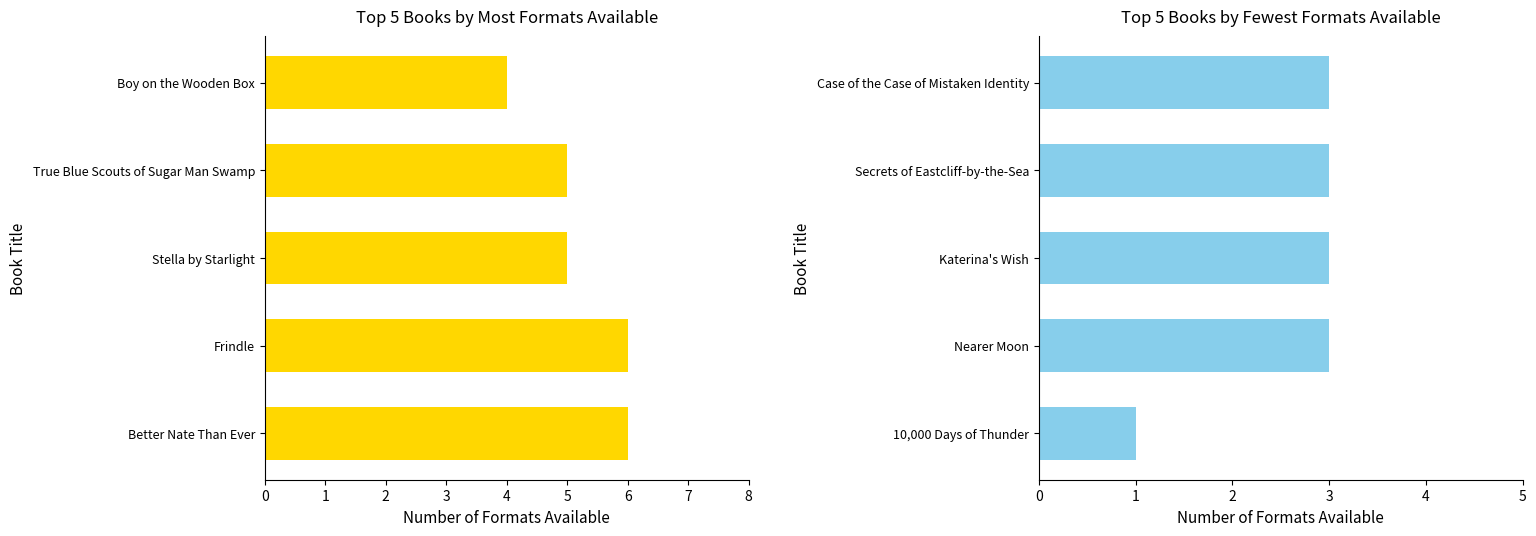

Is the value of Most Formats at 1 greater than the value of Fewest Formats at 2?

Yes